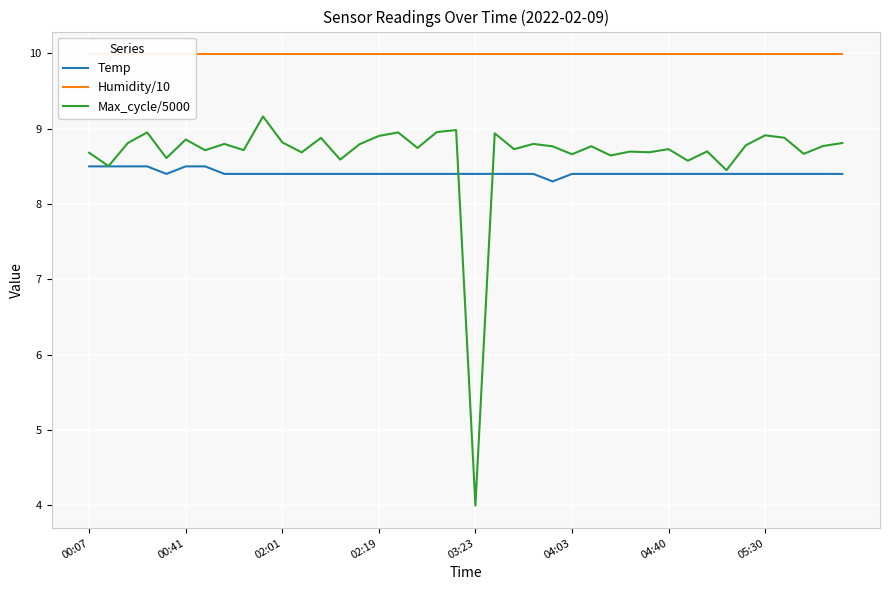

What is the minimum value shown in the chart?

4.0